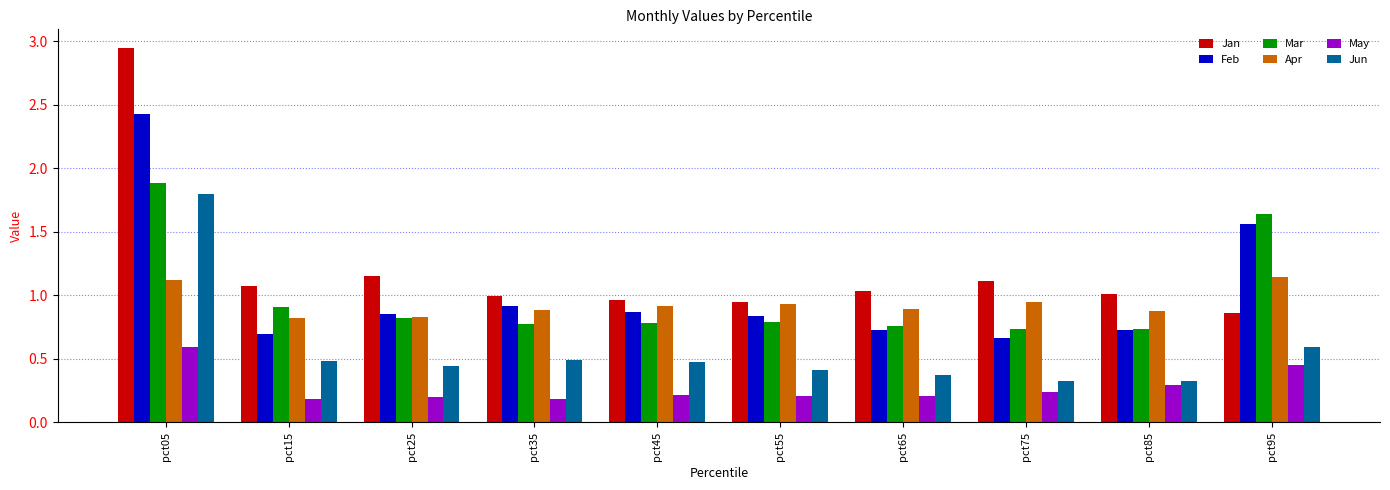

How many distinct data groups are displayed?

6